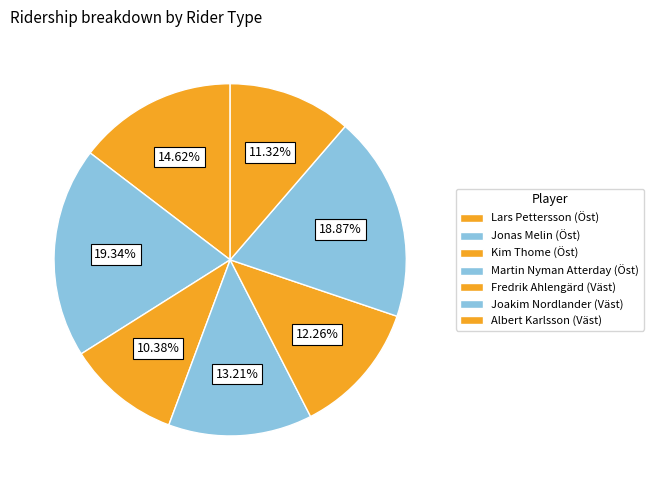

How many segments does this pie chart have?

7